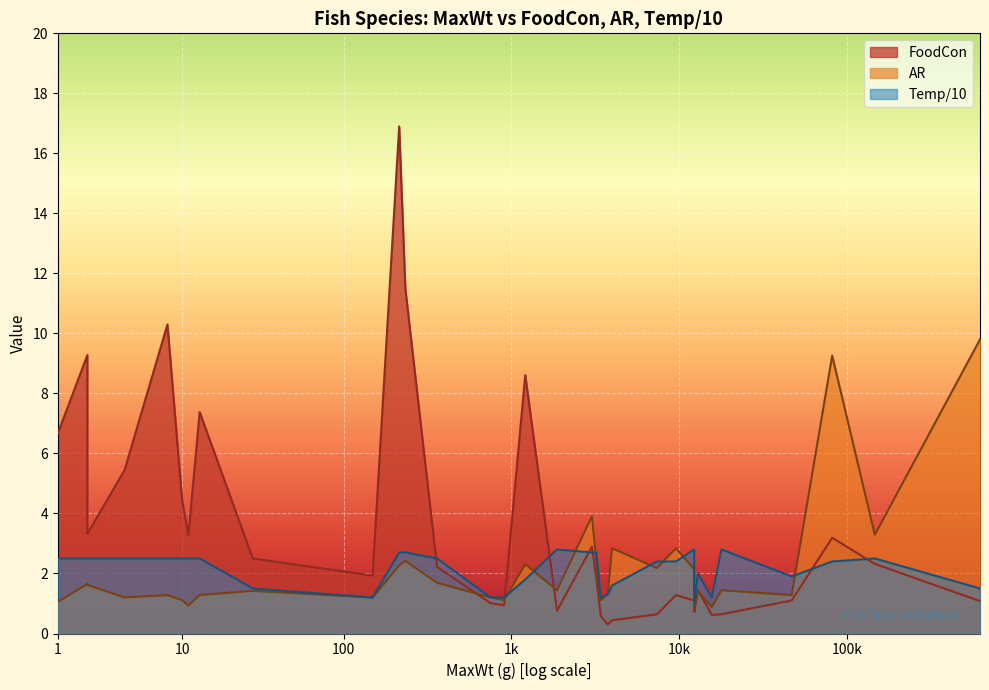

The value of FoodCon at Hygophum reindhardtii is 6.7. True or false?

True